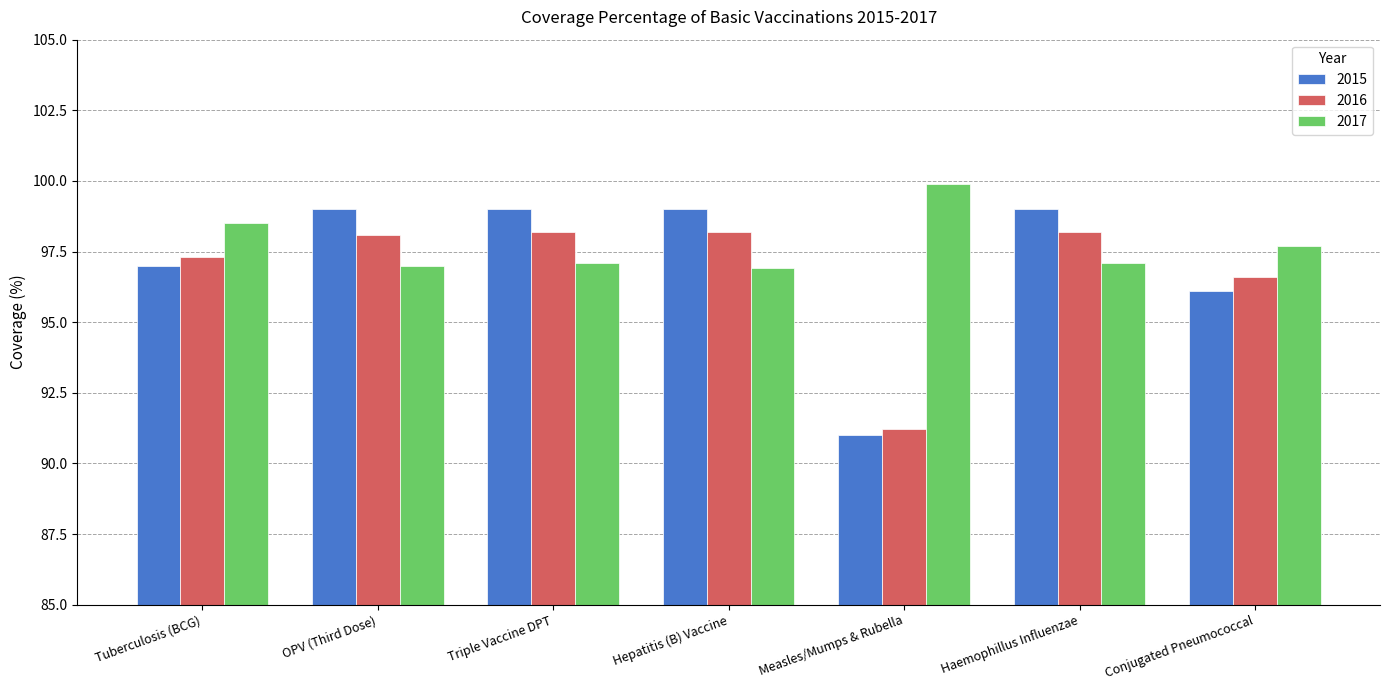

At which label does 2015 reach its minimum?

Measles/Mumps & Rubella